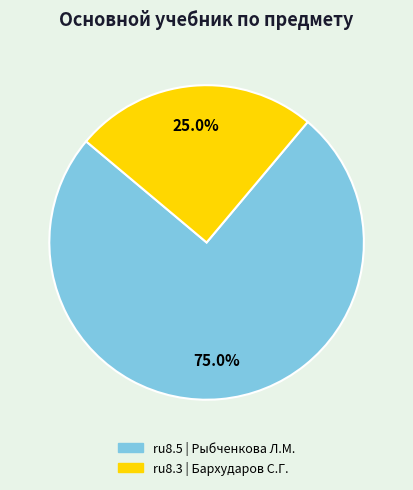

Combined, what portion of the pie is ru8.3 | Бархударов С.Г. and ru8.5 | Рыбченкова Л.М.?

100.0%